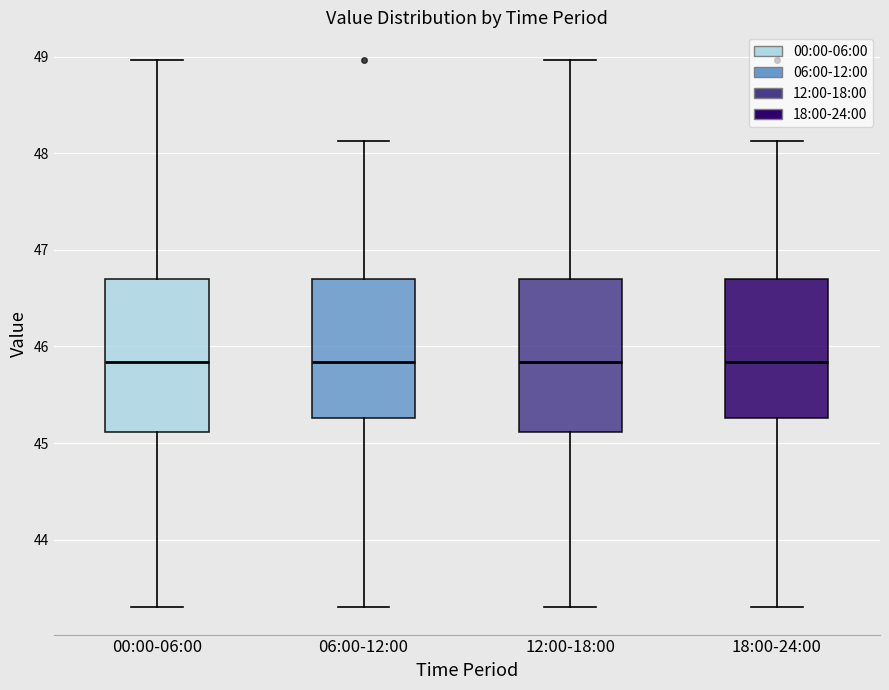

Where is the lower edge of the box for 00:00-06:00 on the y-axis? The values are not printed on the chart, so give them approximately, as read against the axis.

45.1